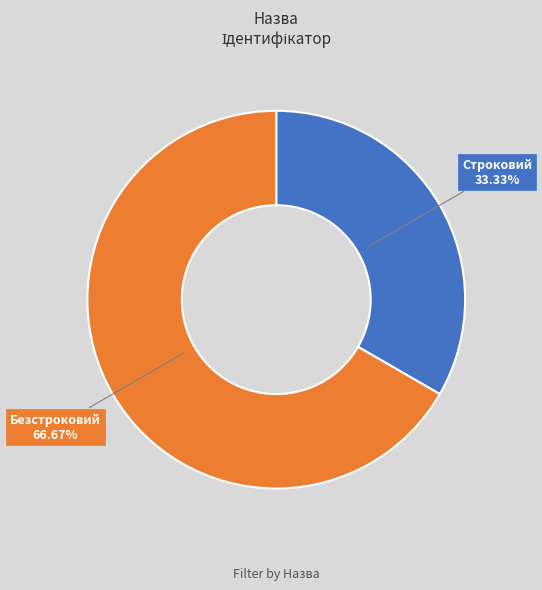

What is the smallest slice in the pie chart?

Строковий